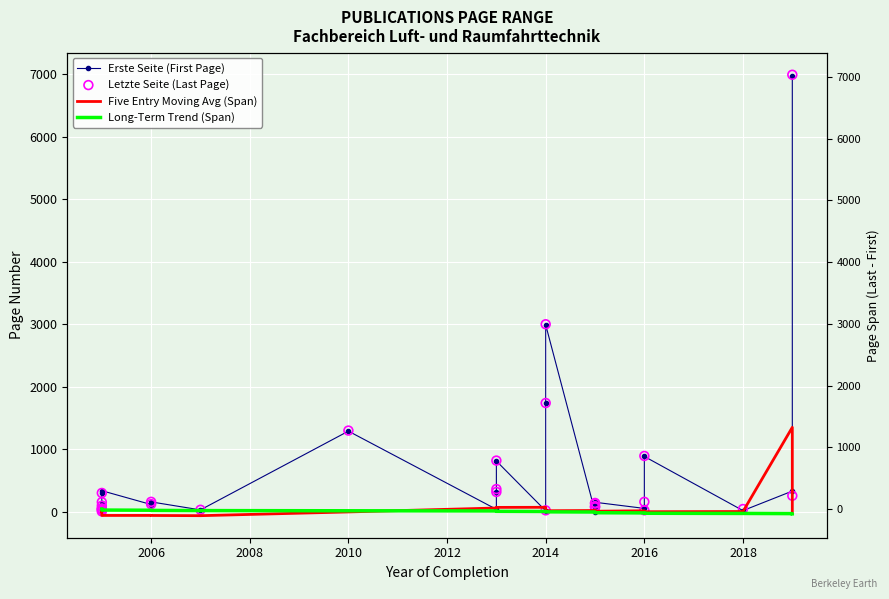

Which series contains the highest Y value?

Letzte Seite (Last Page)